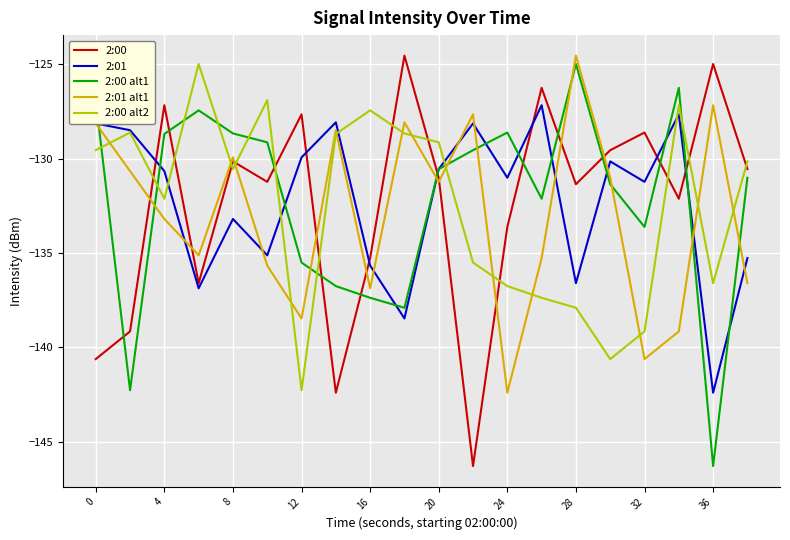

True or false: 2:01 and 2:00 alt1 cross at least once.

True